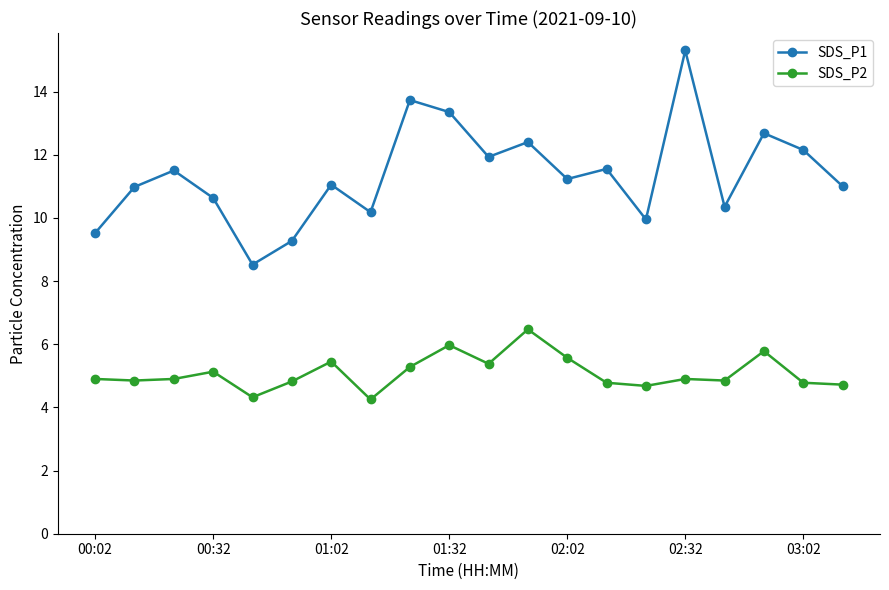

What is the value of the SDS_P1 point at the 14th from the left?

11.6